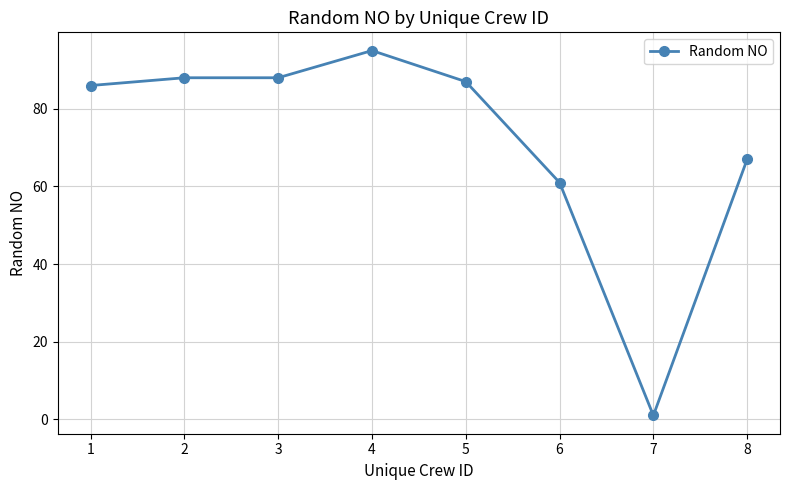

What is the greatest value displayed?

95